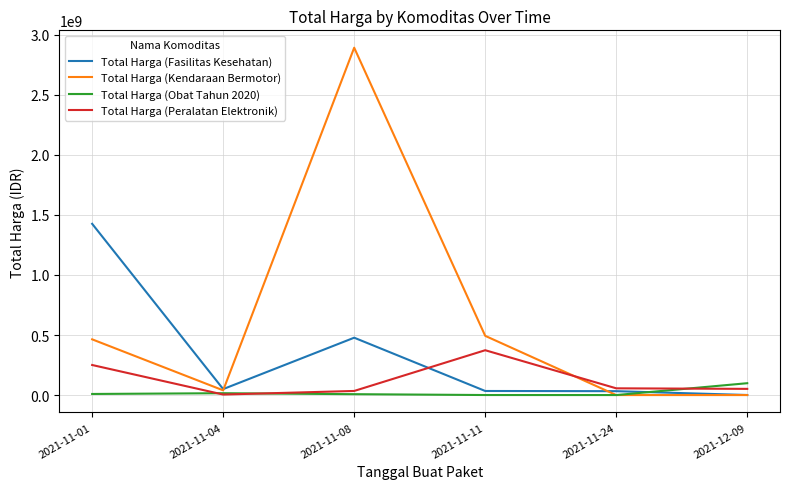

Where is the first local maximum for Total Harga (Peralatan Elektronik)?

2021-11-11